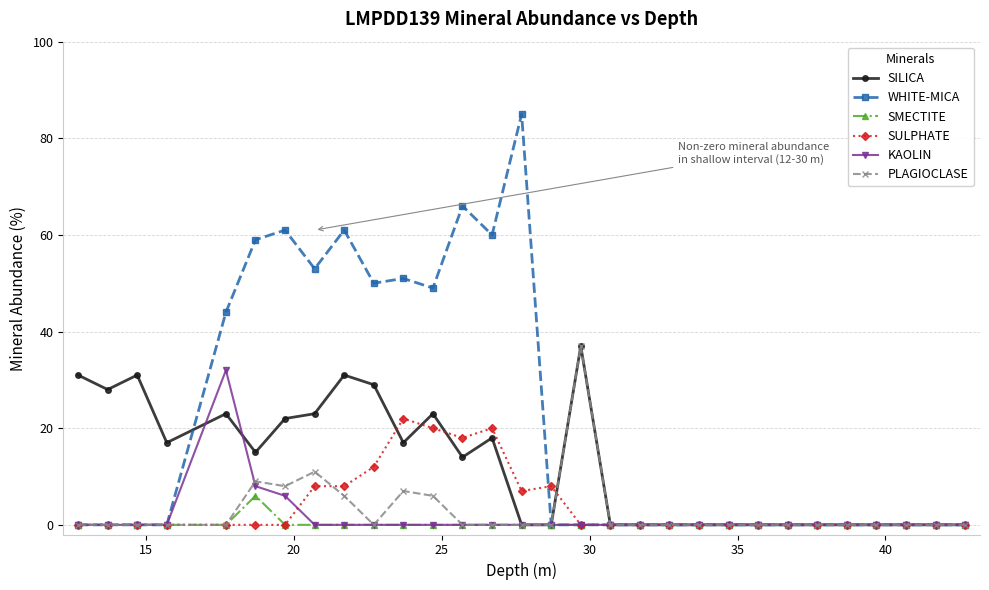

True or false: PLAGIOCLASE has more than 0 interior local peaks.

True